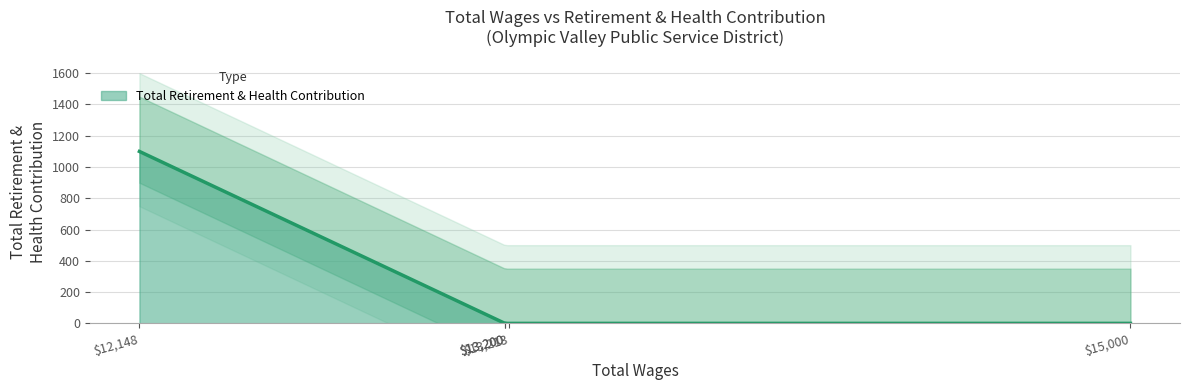

What is the maximum value for Total Retirement & Health Contribution?

1099.0